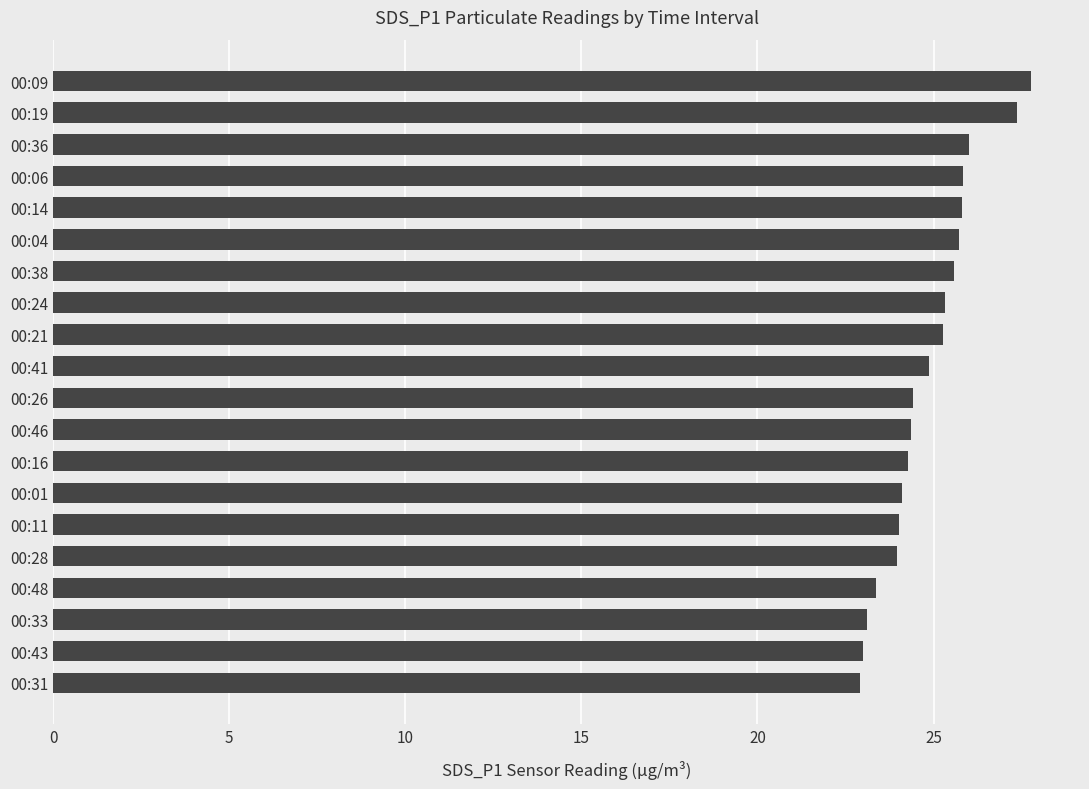

What is the difference between the maximum and minimum values?

4.9